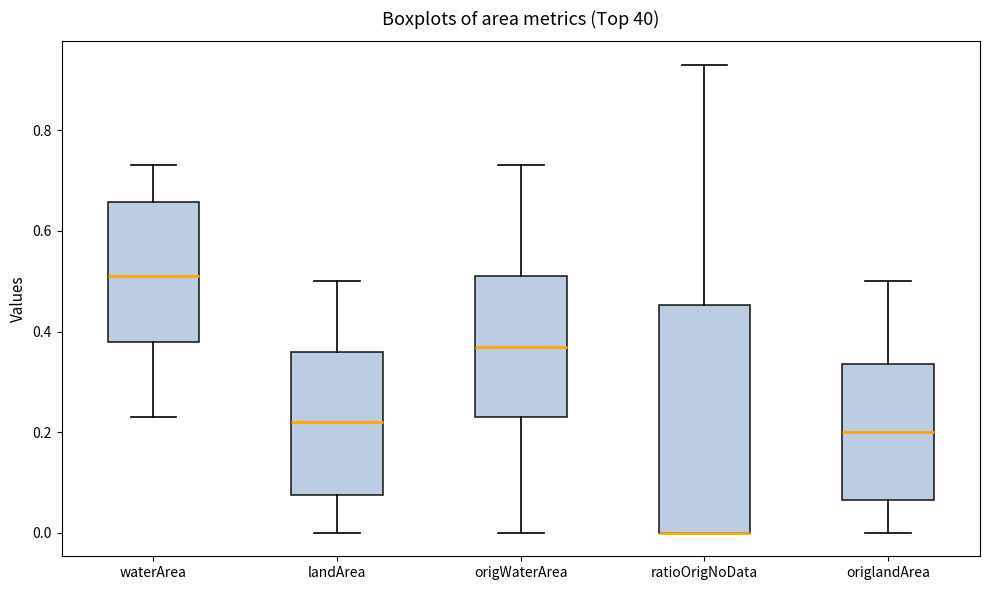

Reading left to right, read every box against the y-axis: the position of its median line, the range the box covers, and the ends of its whiskers. The values are not printed on the chart, so give them approximately, as read against the axis.

waterArea: median 0.52, box 0.38 to 0.66, whiskers 0.24 to 0.74
landArea: median 0.22, box 0.08 to 0.36, whiskers 0.00 to 0.50
origWaterArea: median 0.38, box 0.24 to 0.52, whiskers 0.00 to 0.74
ratioOrigNoData: median 0.00 (drawn on the box's lower edge), box 0.00 to 0.46, whiskers 0.00 to 0.94
origlandArea: median 0.20, box 0.06 to 0.34, whiskers 0.00 to 0.50